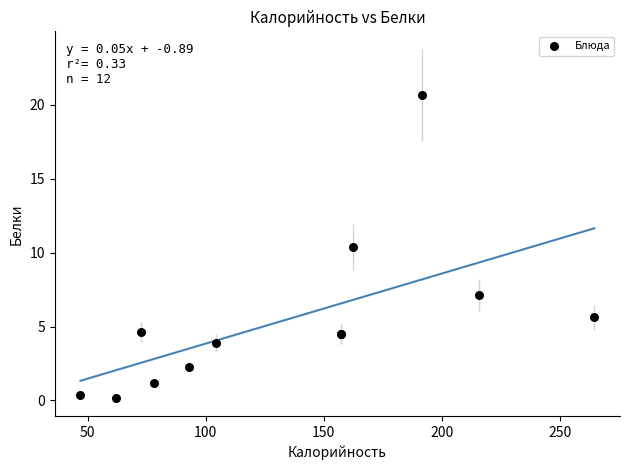

What Y value in the scatter plot is closest to 10?

10.4